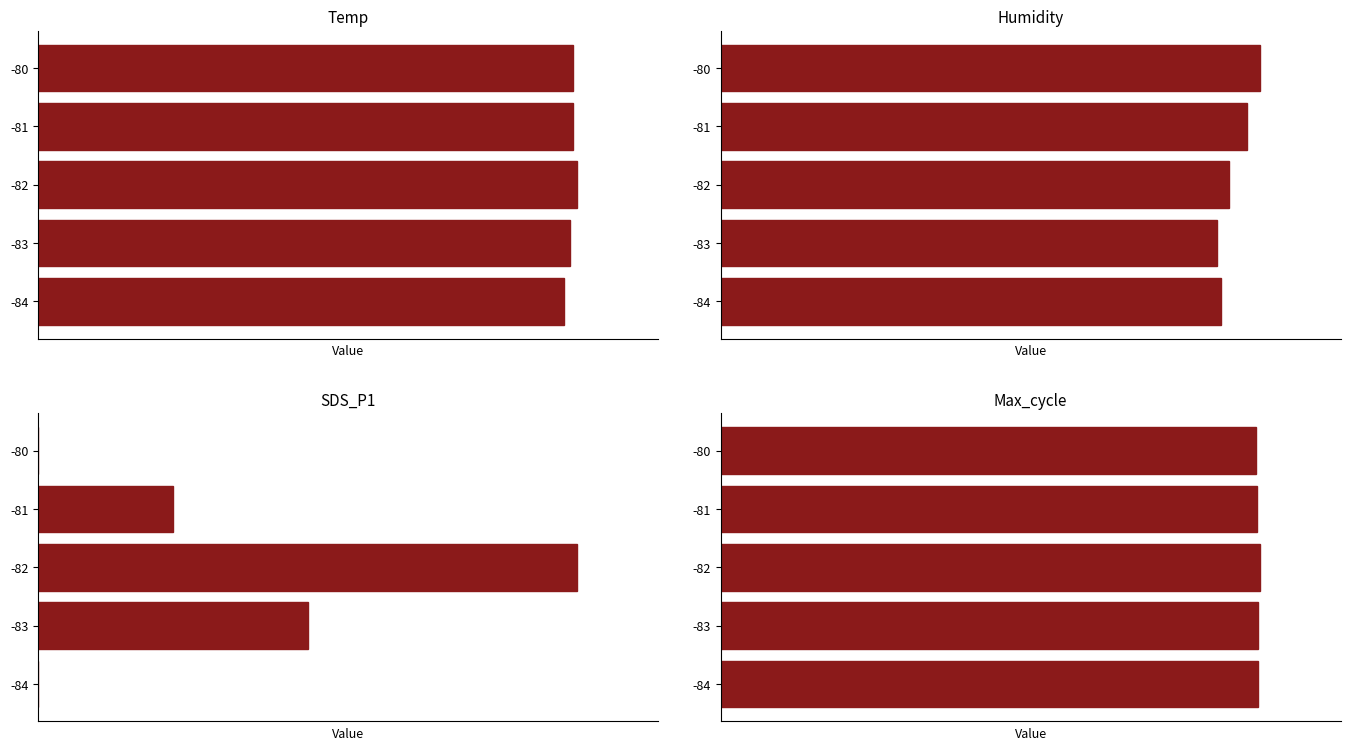

At which category does the chart reach its peak across all series?

-82